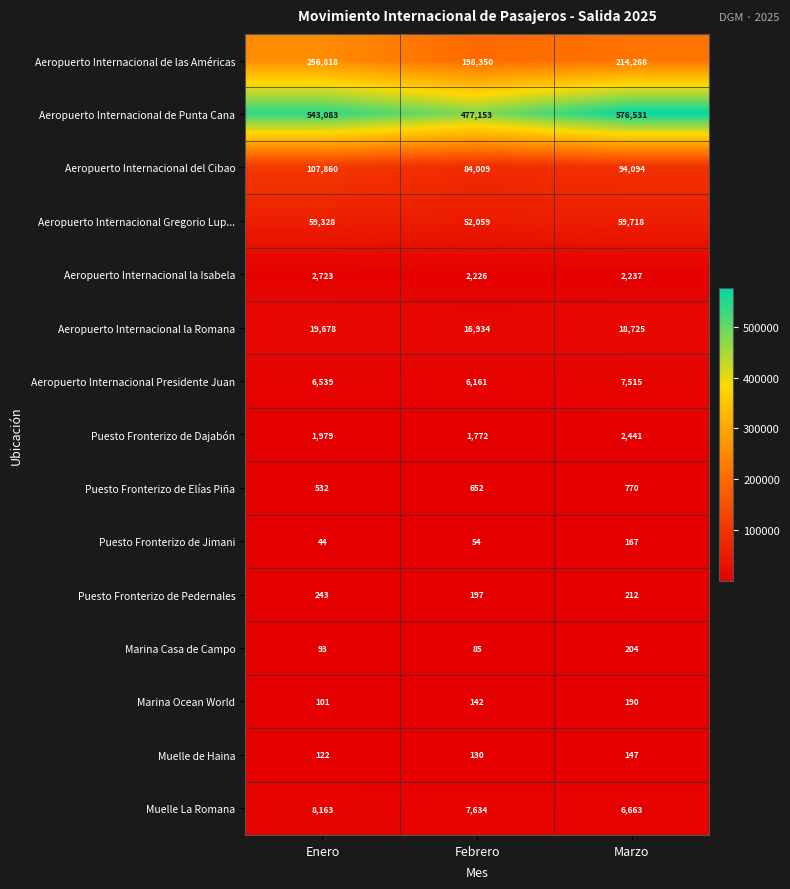

At how many categories does at least one series exceed 238041?

3